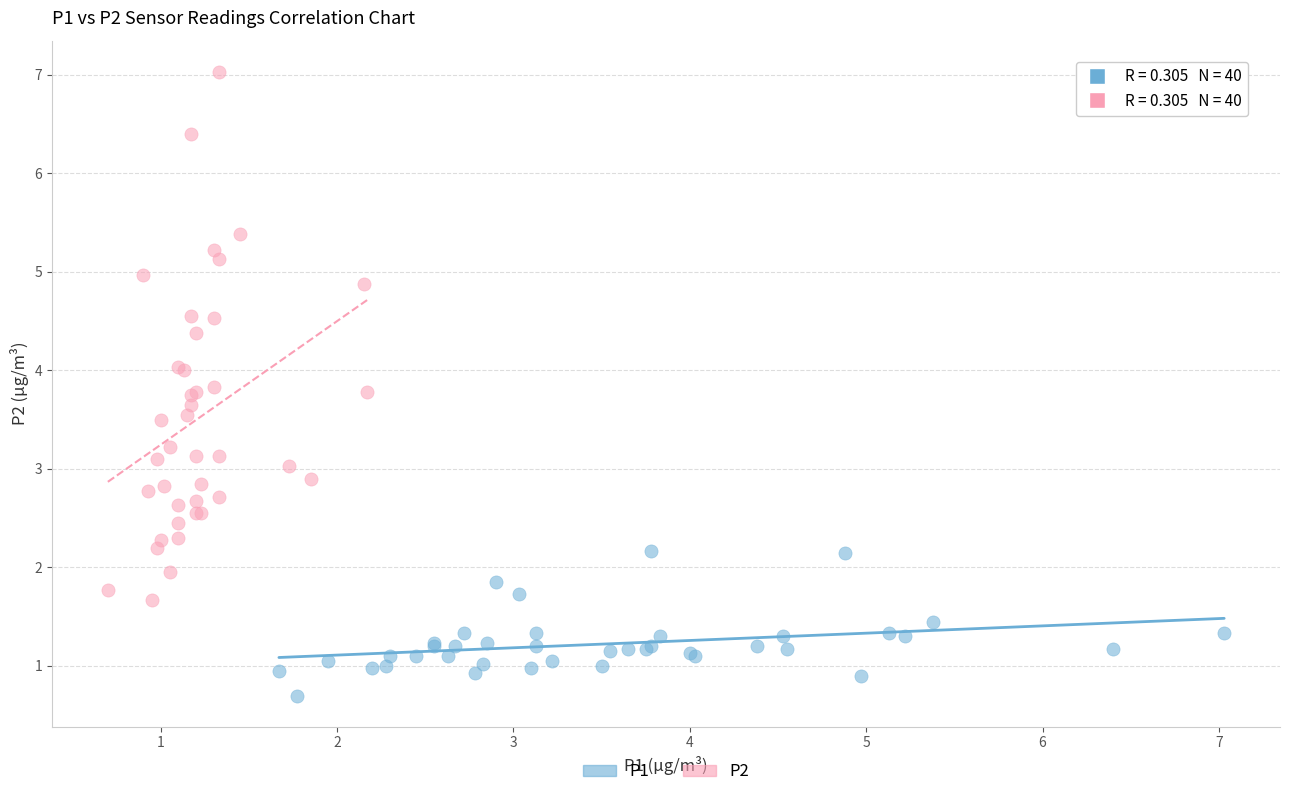

Which series contains the lowest Y value?

P1